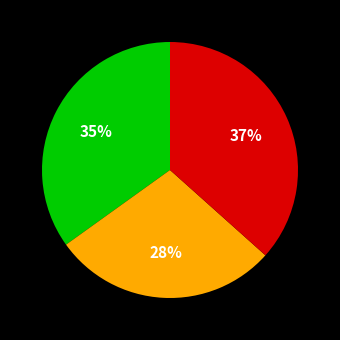

To the nearest percent, what is the average slice percentage?

33%